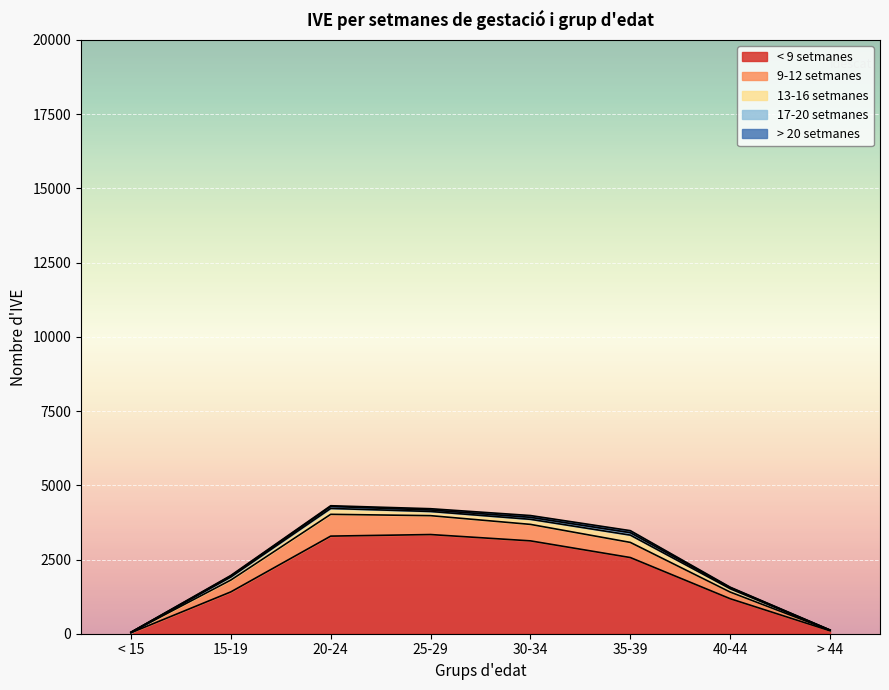

What is the average value of the > 20 setmanes series?

28